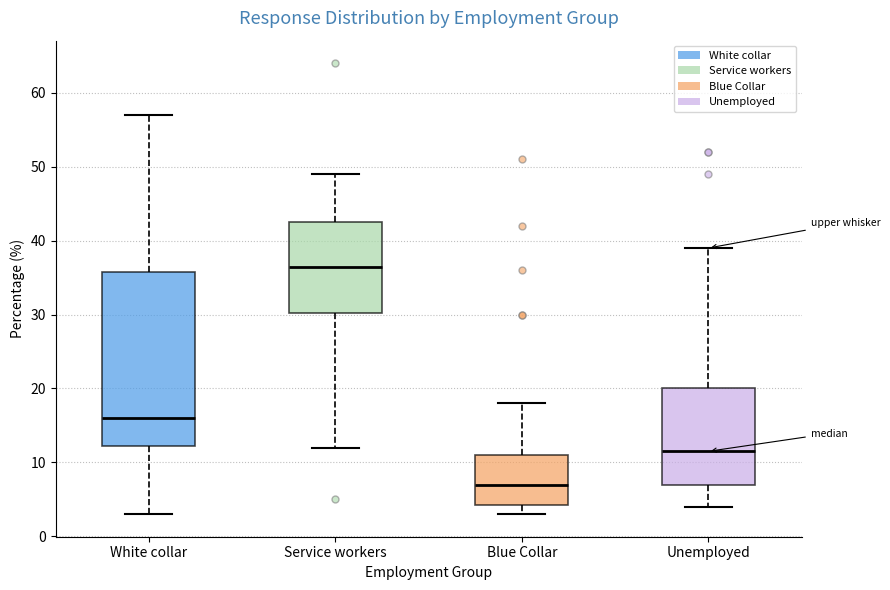

Reading left to right, read every box against the y-axis: the position of its median line, the range the box covers, and the ends of its whiskers. The values are not printed on the chart, so give them approximately, as read against the axis.

White collar: median 16, box 12 to 36, whiskers 3 to 57
Service workers: median 37, box 30 to 43, whiskers 12 to 49
Blue Collar: median 7, box 4 to 11, whiskers 3 to 18
Unemployed: median 12, box 7 to 20, whiskers 4 to 39